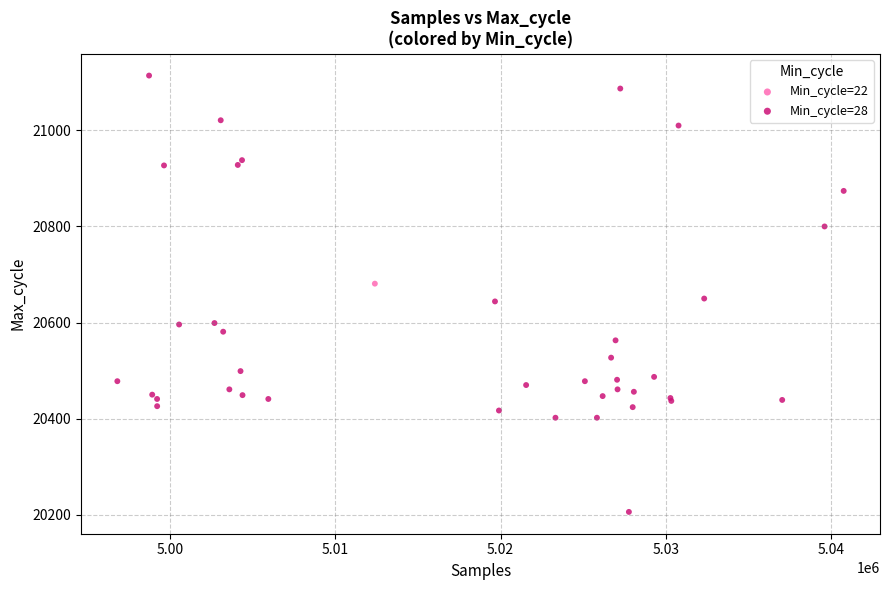

What are all the series names shown in the legend?

Min_cycle=22, Min_cycle=28